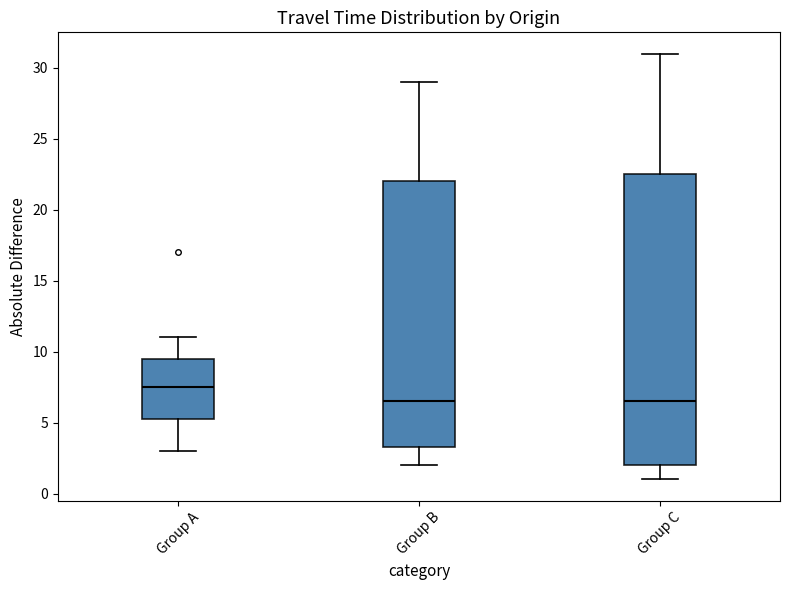

Which box is the tallest, from its lower edge to its upper edge?

Group C